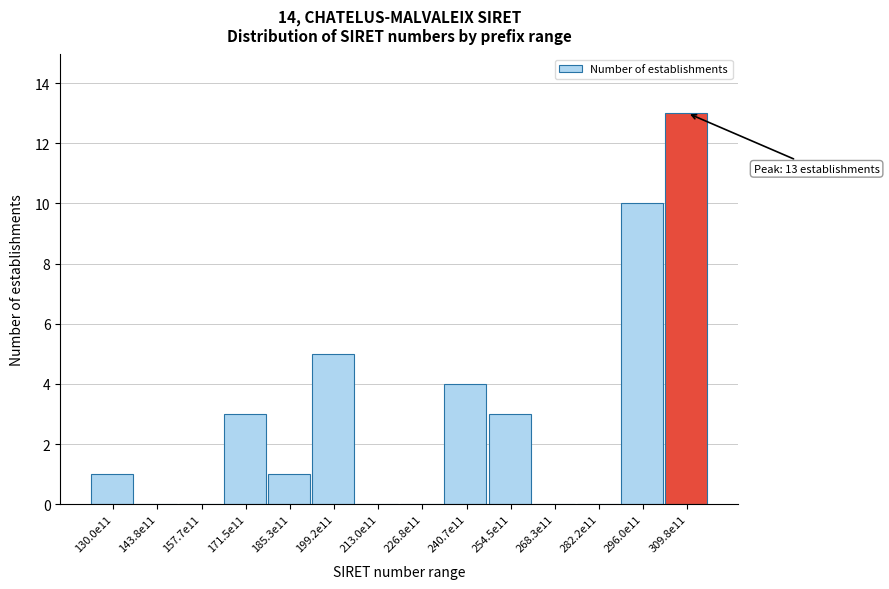

Reading right to left, extract all data points from this chart.

309.8e11=13	296.0e11=10	282.2e11=0	268.3e11=0	254.5e11=3	240.7e11=4	226.8e11=0	213.0e11=0	199.2e11=5	185.3e11=1	171.5e11=3	157.7e11=0	143.8e11=0	130.0e11=1